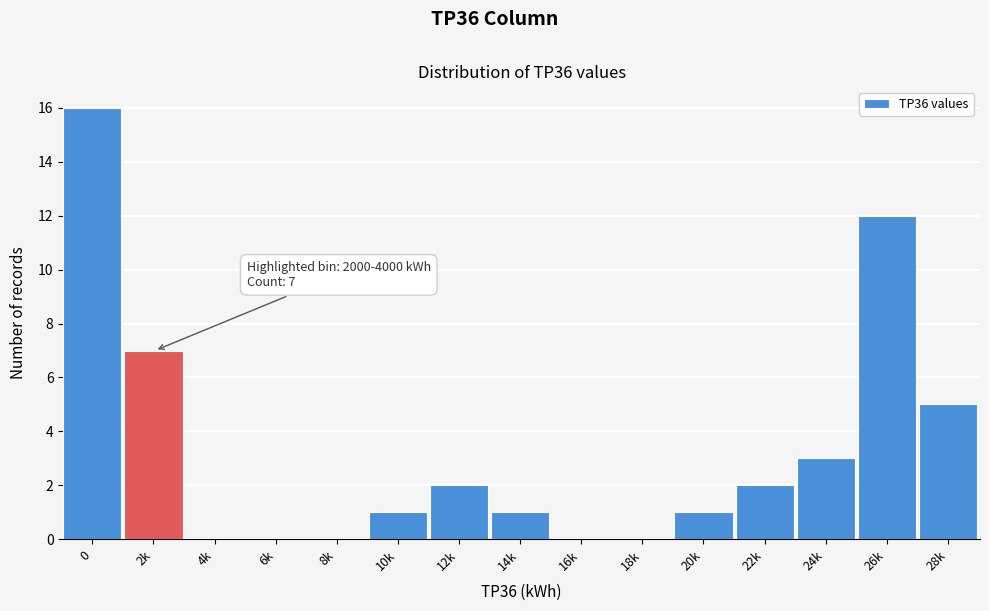

Reading left to right, transcribe all the data shown in this chart.

0=16	2k=7	4k=0	6k=0	8k=0	10k=1	12k=2	14k=1	16k=0	18k=0	20k=1	22k=2	24k=3	26k=12	28k=5